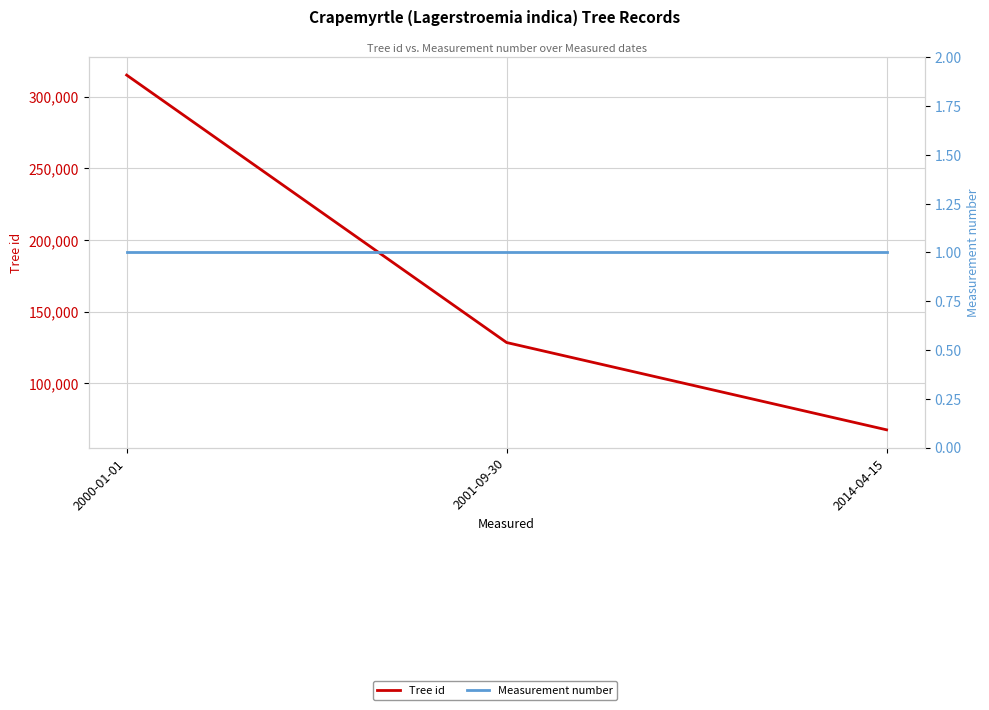

Which has a higher value, 2000-01-01 or 2001-09-30?

2000-01-01